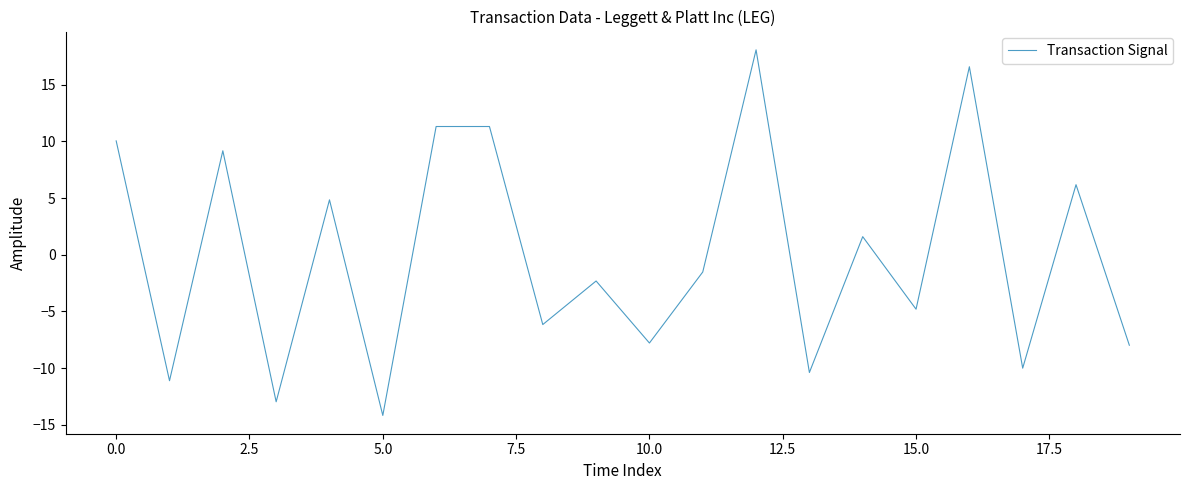

What is the greatest value displayed?

18.1